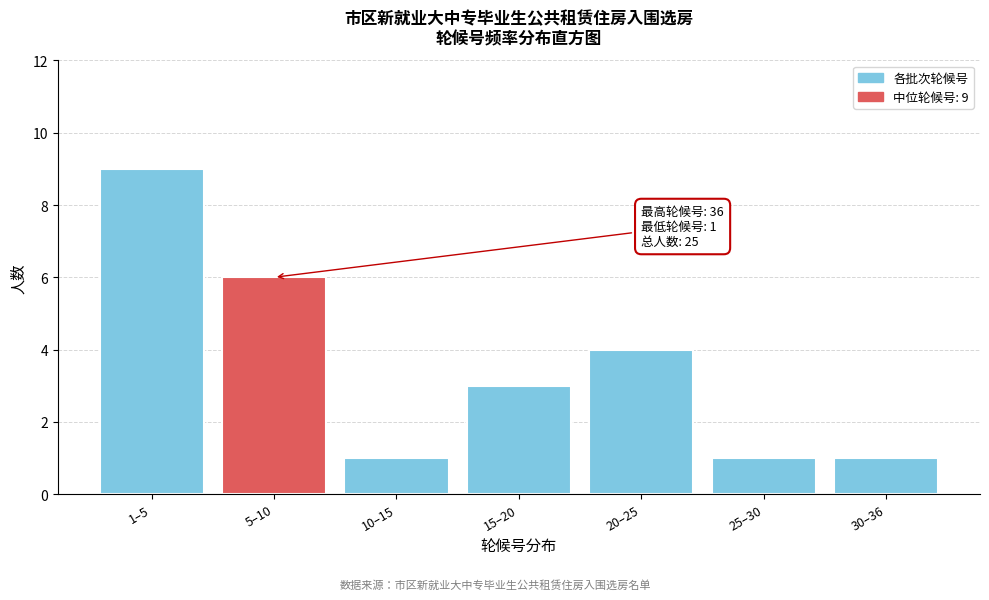

Reading right to left, what are all the values shown in this chart?

1	1	4	3	1	6	9